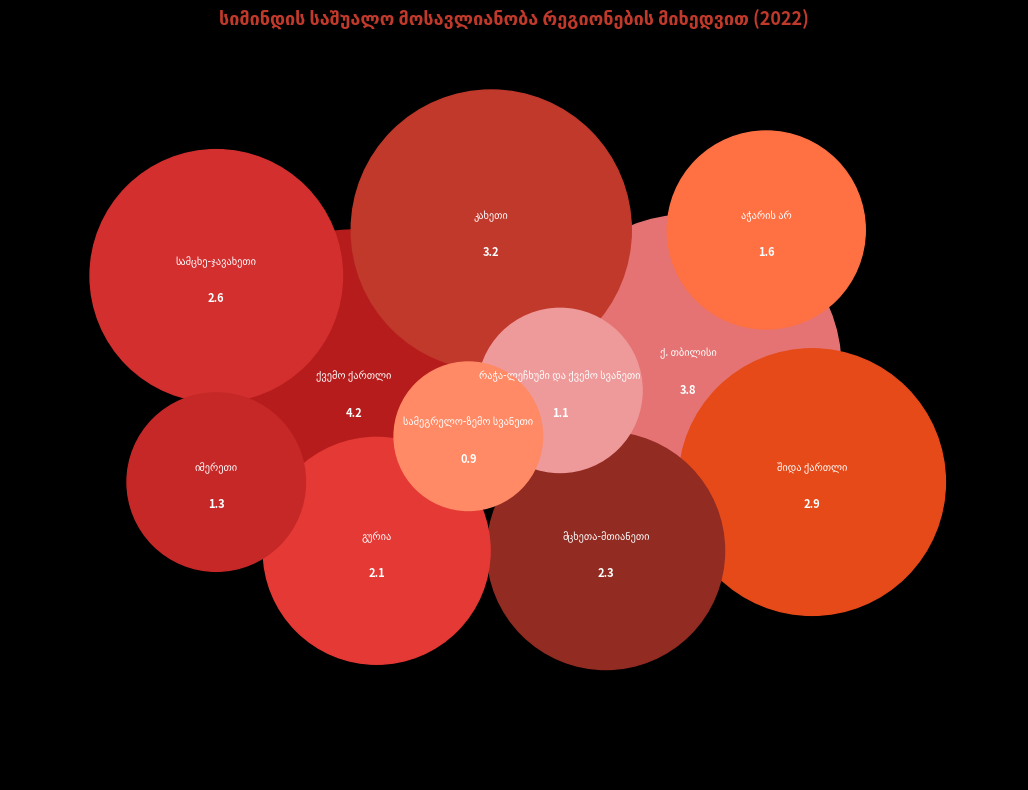

What is the smallest slice in the pie chart?

სამეგრელო-ზემო სვანეთი